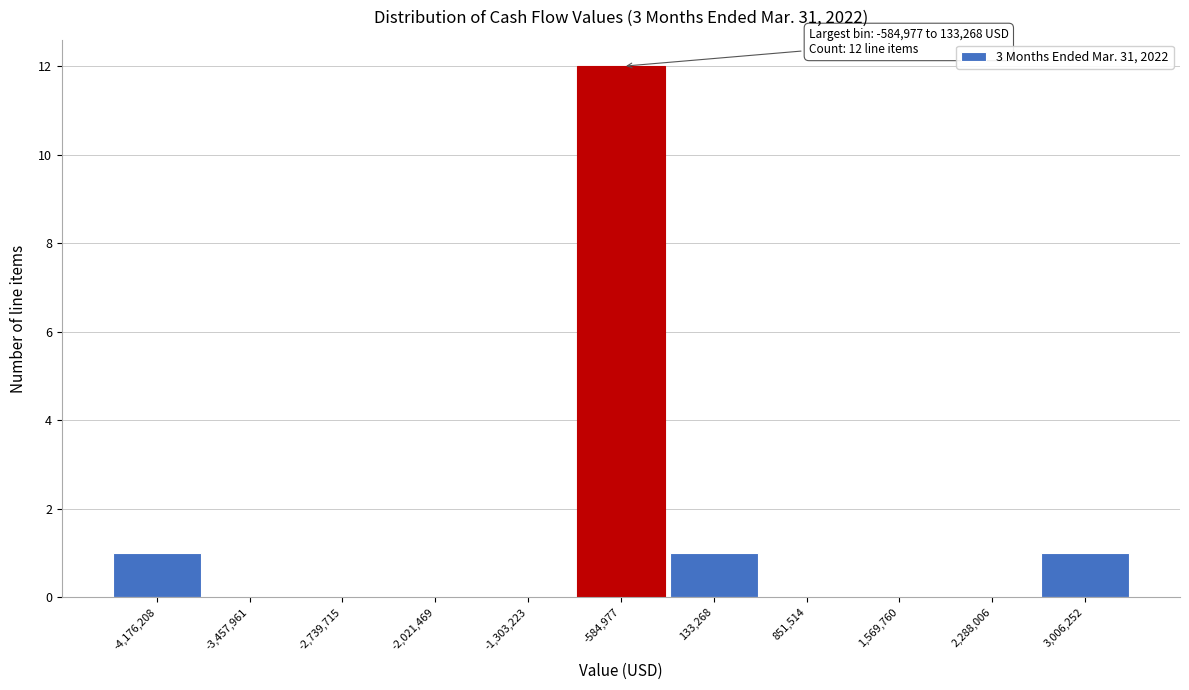

Reading left to right, what are all the values shown in this chart?

-4,176,208=1	-3,457,961=0	-2,739,715=0	-2,021,469=0	-1,303,223=0	-584,977=12	133,268=1	851,514=0	1,569,760=0	2,288,006=0	3,006,252=1